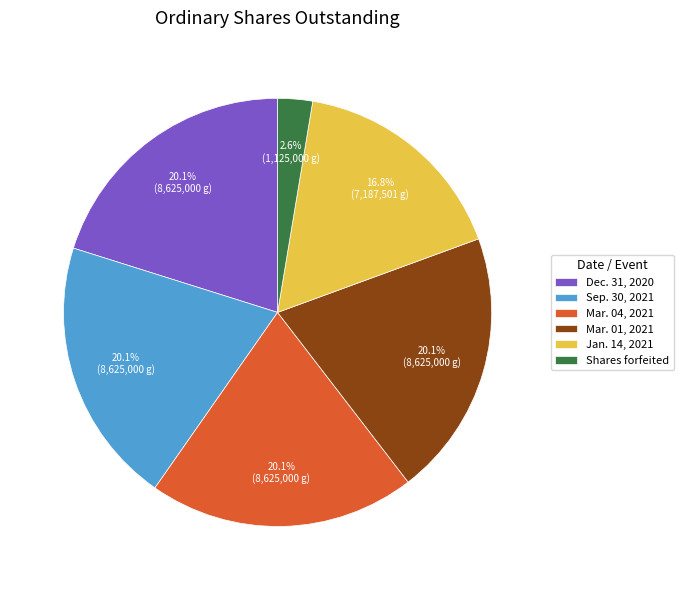

To the nearest percent, what percentage of the pie is Shares forfeited?

3%